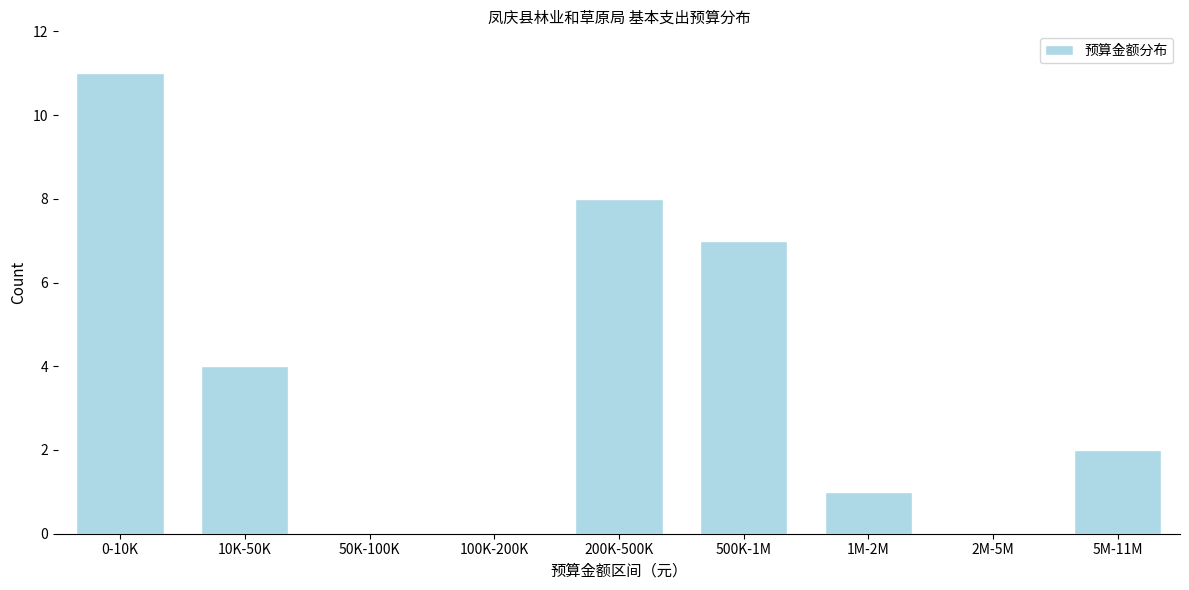

Reading left to right, extract all data points from this chart.

0-10K=11	10K-50K=4	50K-100K=0	100K-200K=0	200K-500K=8	500K-1M=7	1M-2M=1	2M-5M=0	5M-11M=2